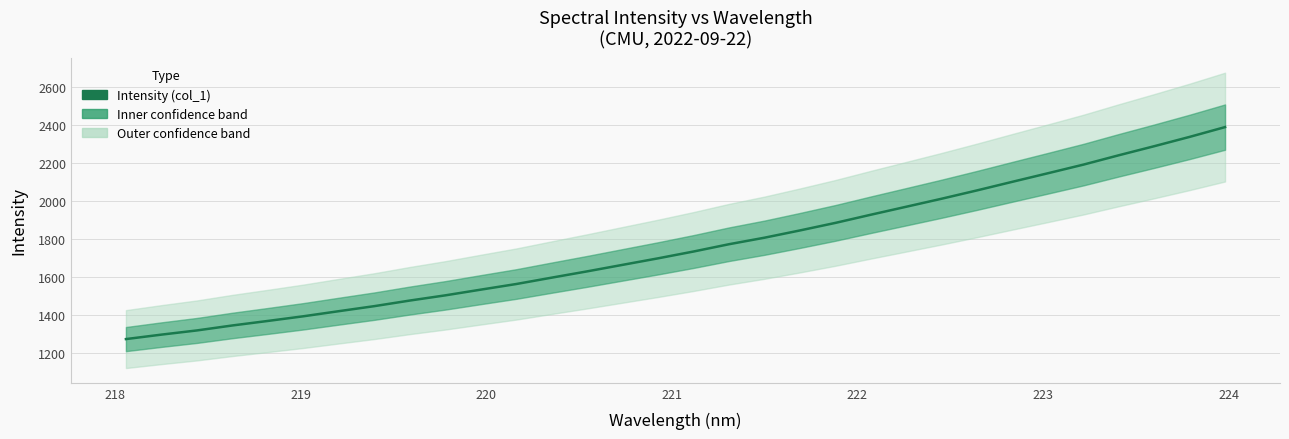

Reading left to right, extract all data points from this chart.

1272.7	1296.2	1318.3	1344.5	1368.4	1392.9	1419.9	1446.4	1475.9	1503.3	1533.5	1563.1	1596.7	1629.9	1664.3	1698.6	1734.6	1773.0	1807.4	1845.6	1885.4	1928.5	1970.7	2013.0	2057.0	2102.4	2147.4	2192.8	2242.2	2289.9	2339.1	2390.7